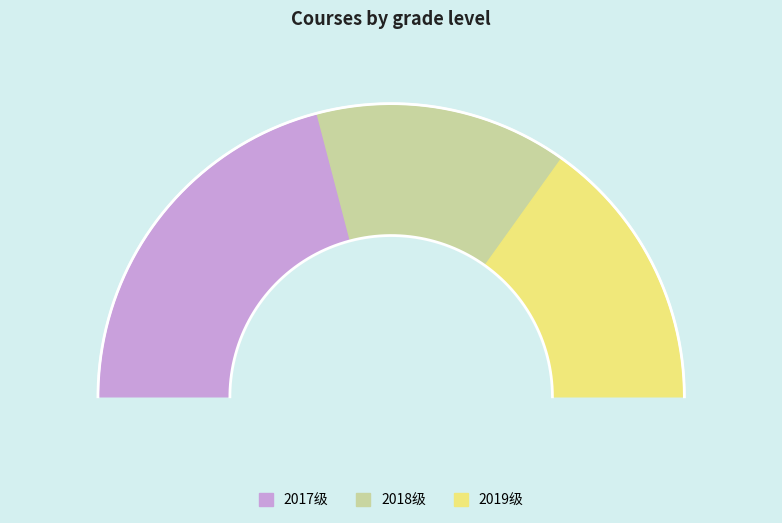

To the nearest percent, what is the difference between the largest and smallest slice percentages?

14%